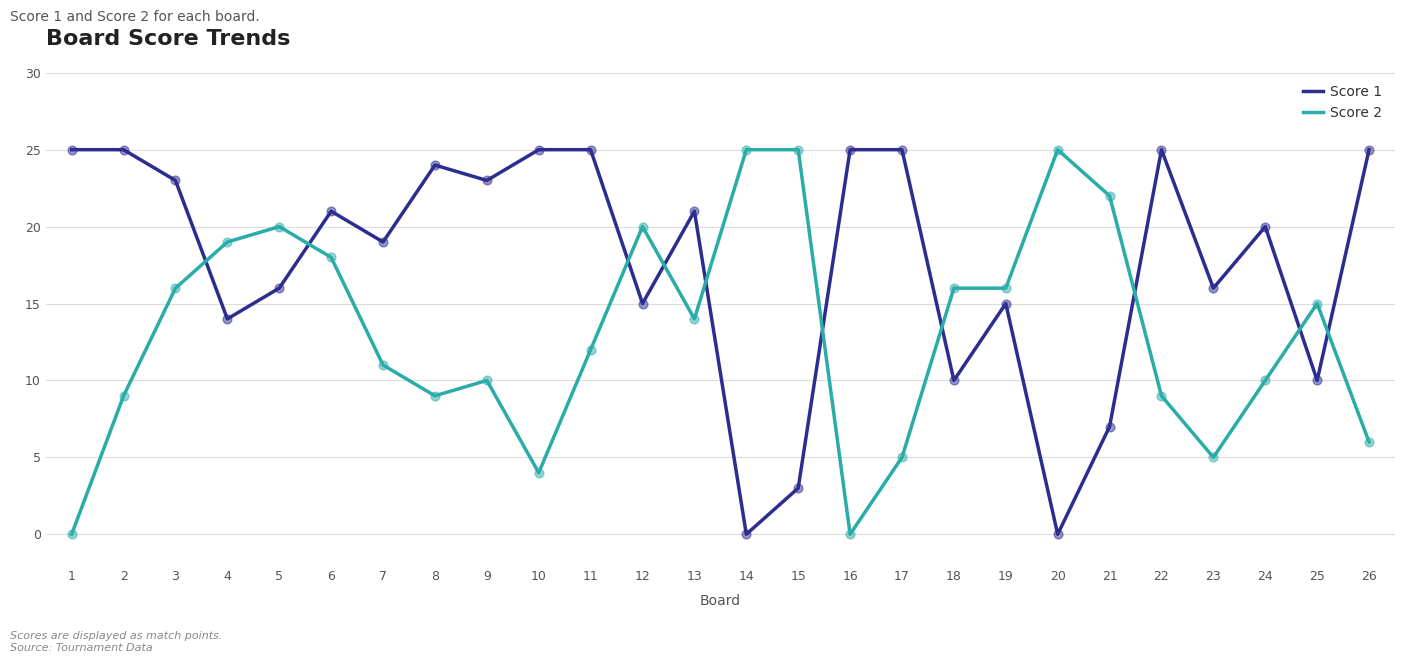

Which series has the largest total across all categories?

Score 1